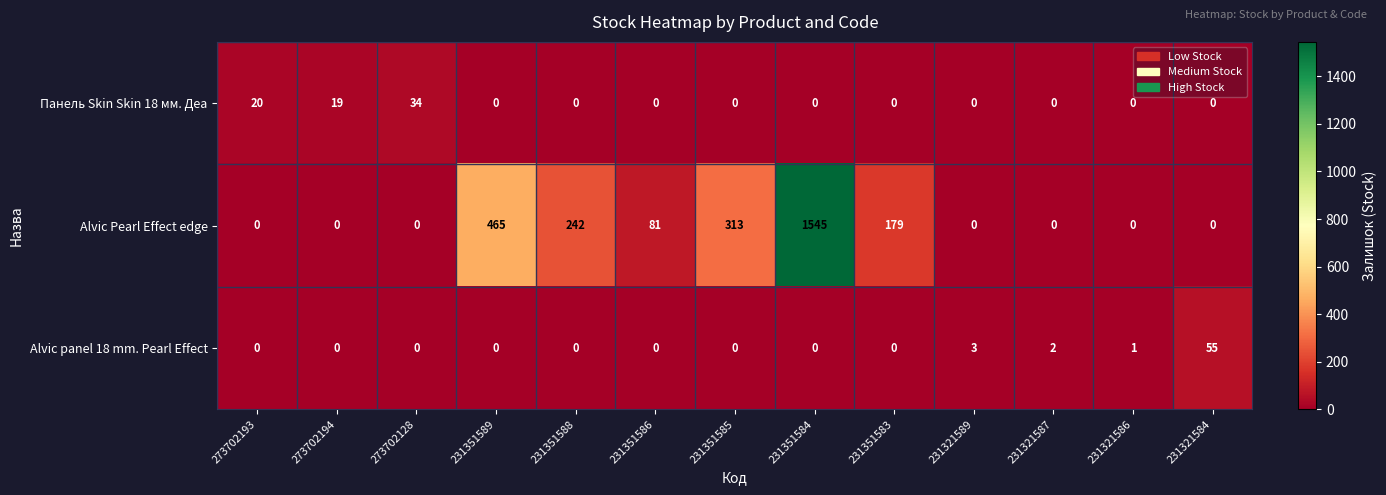

What is the sum of all Alvic Pearl Effect edge values?

2825